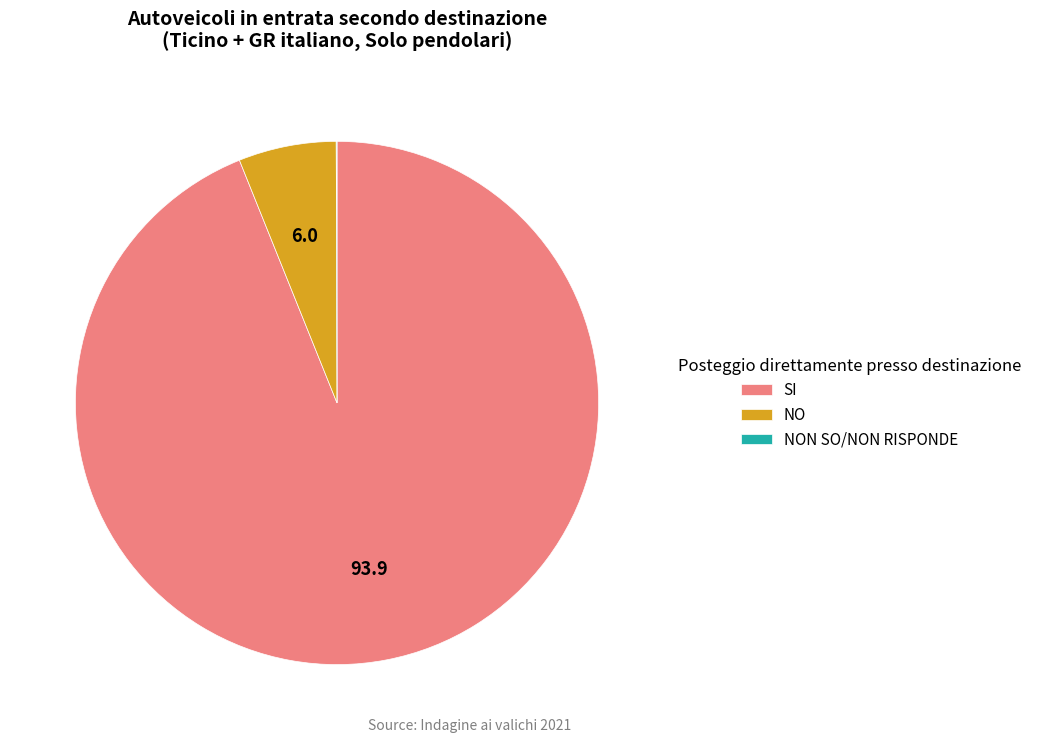

Which category has the biggest portion of the pie?

SI